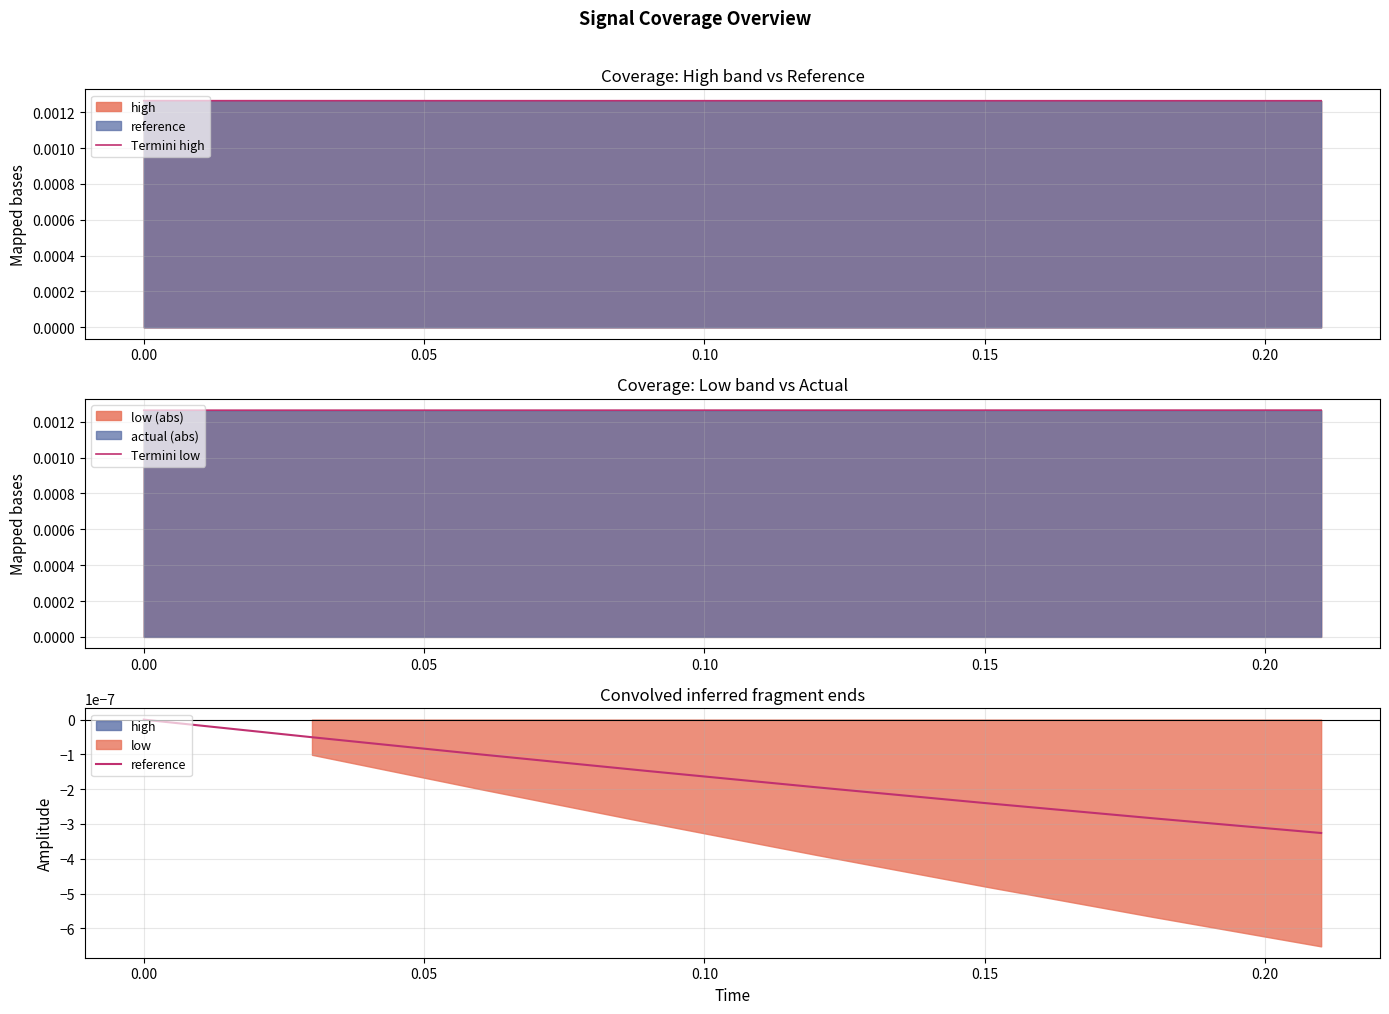

Does the chart display data point markers on the line(s)?

No